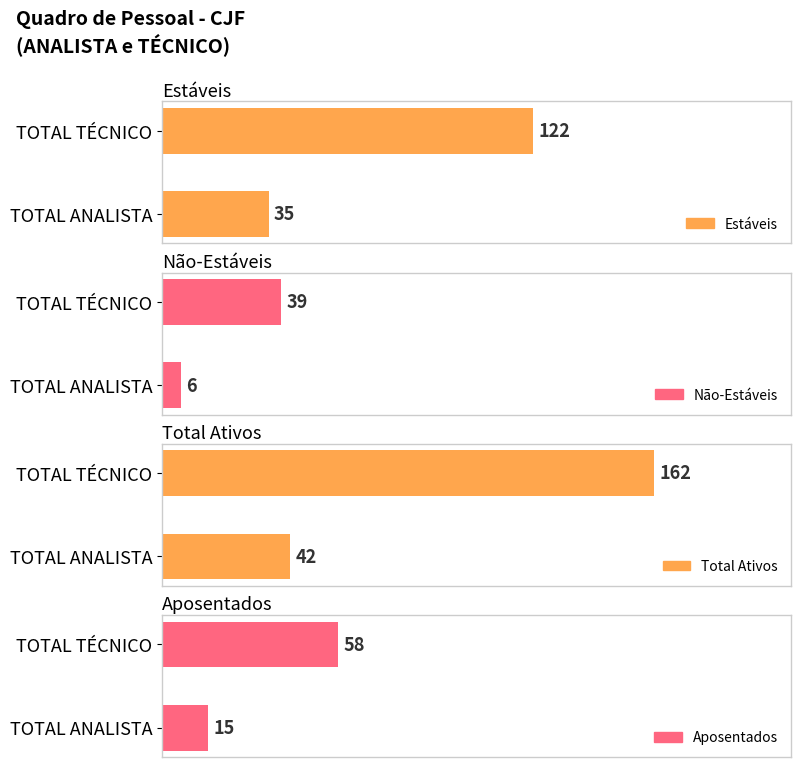

At which label is Aposentados closest to 36?

TOTAL ANALISTA